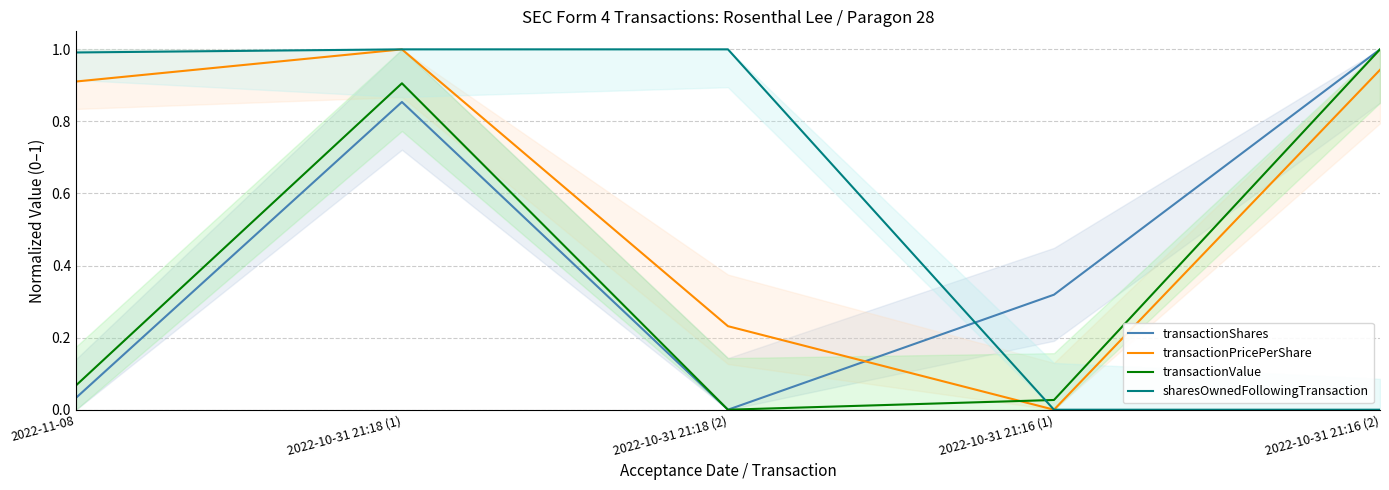

What position from the right is 2022-11-08?

5